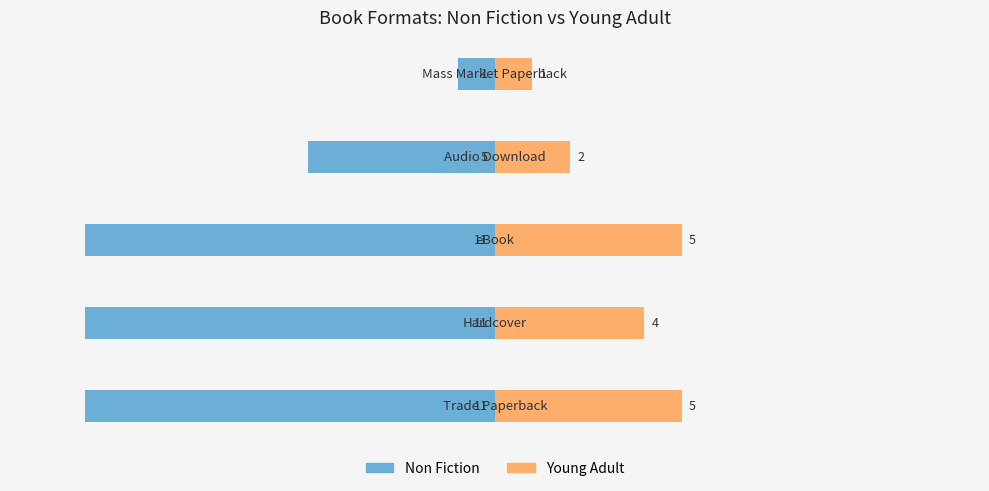

What is the difference between the highest and lowest values at 0?

16